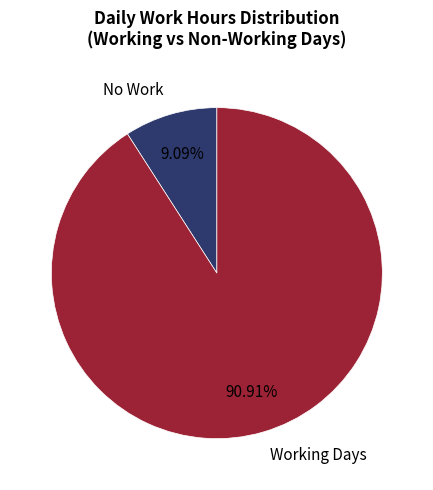

To the nearest percent, what is the difference between the largest and smallest slice percentages?

82%